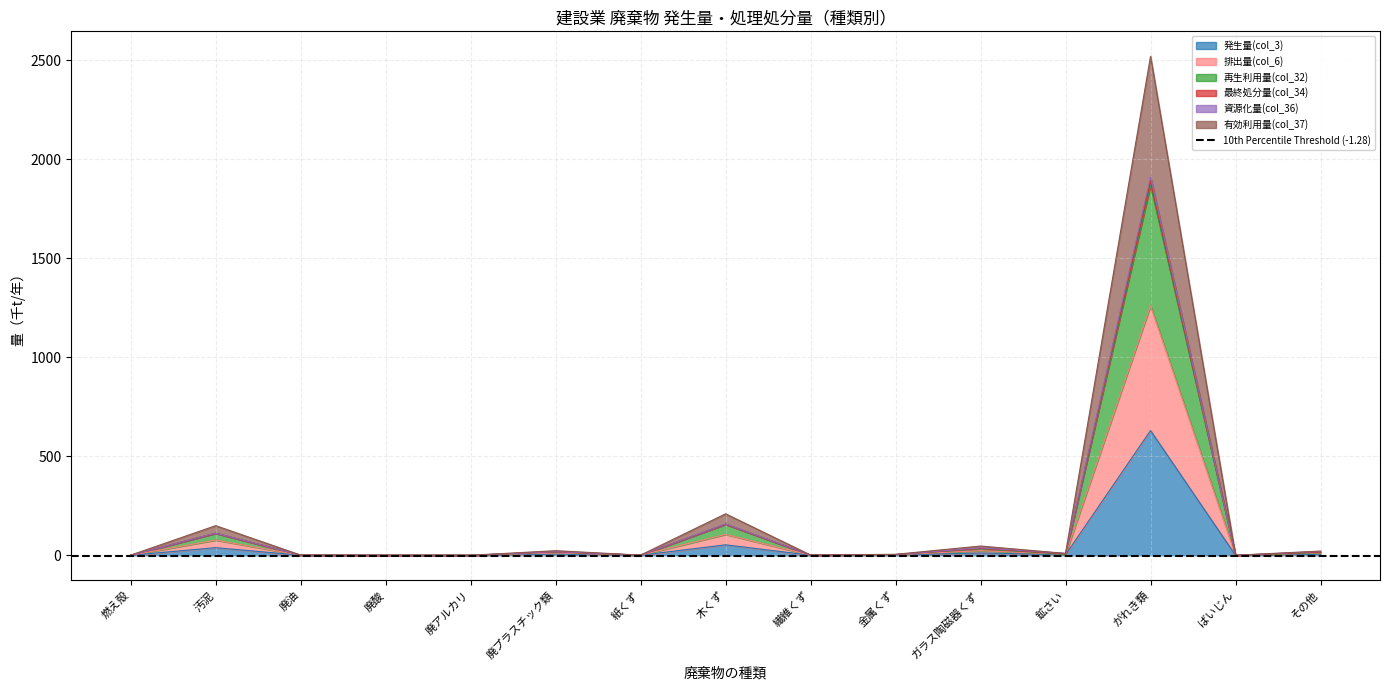

At which category is the sum across all series the highest?

がれき類